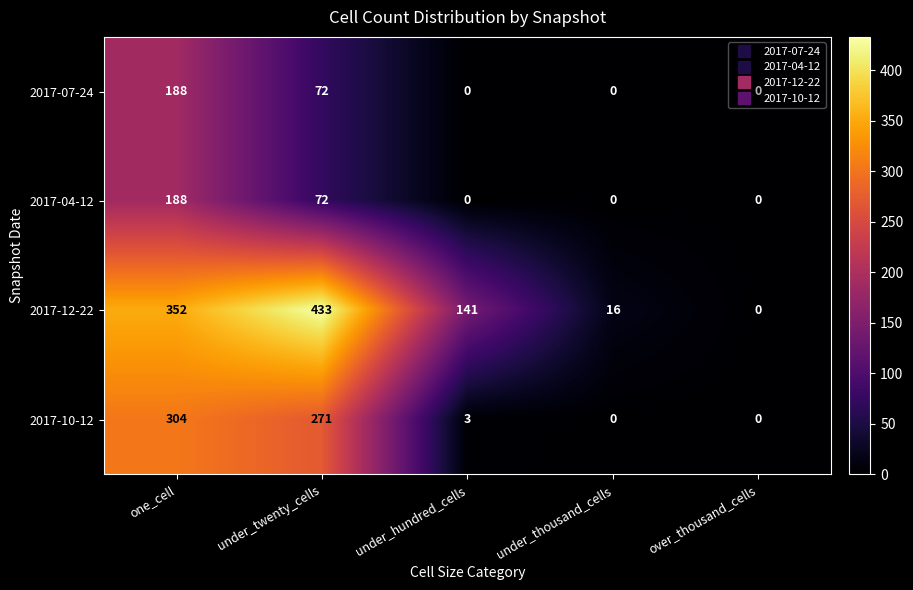

What is the sum of all 2017-12-22 values?

942